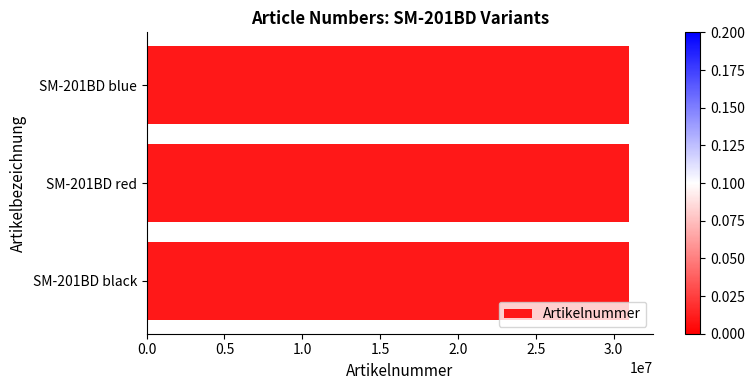

What is the average value?

31002868